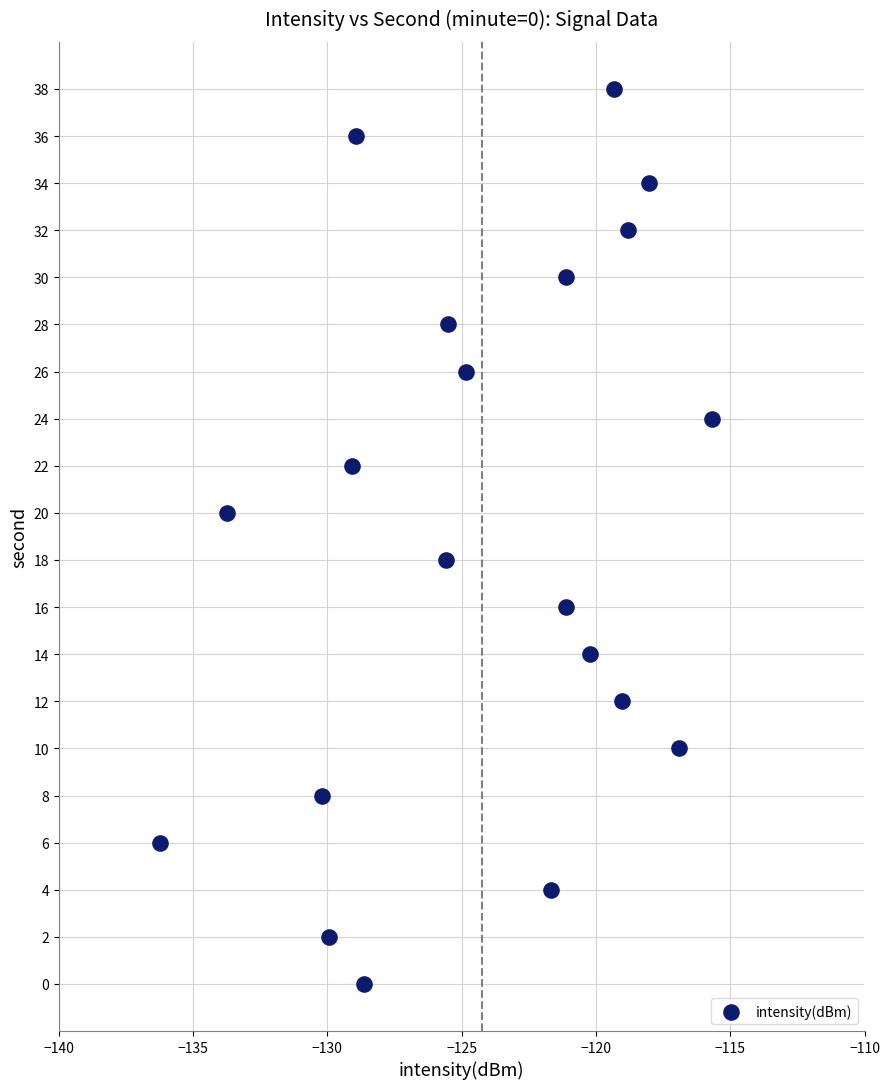

What is the range of Y values (max minus min)?

38